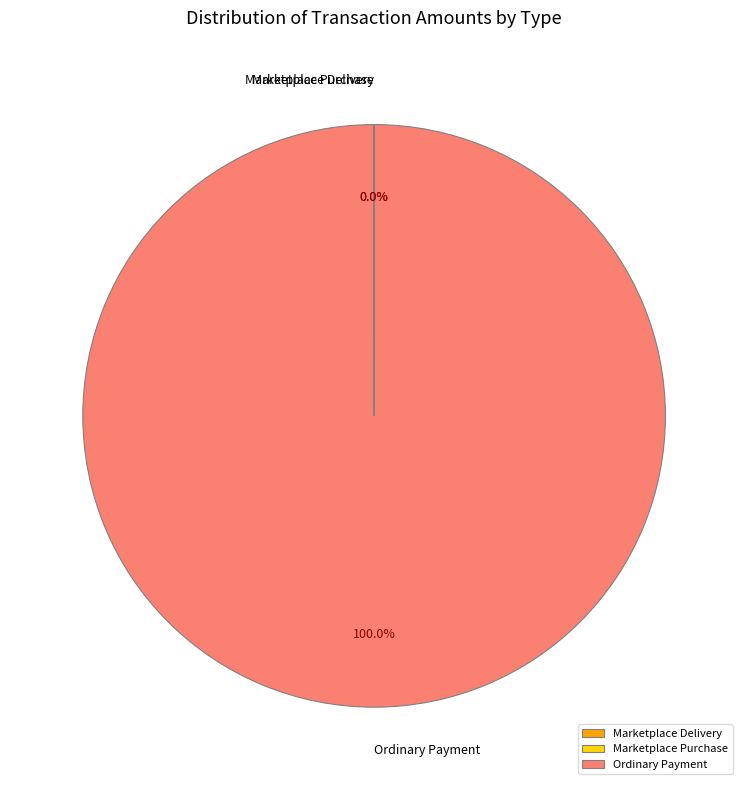

Which category accounts for the majority?

Ordinary Payment